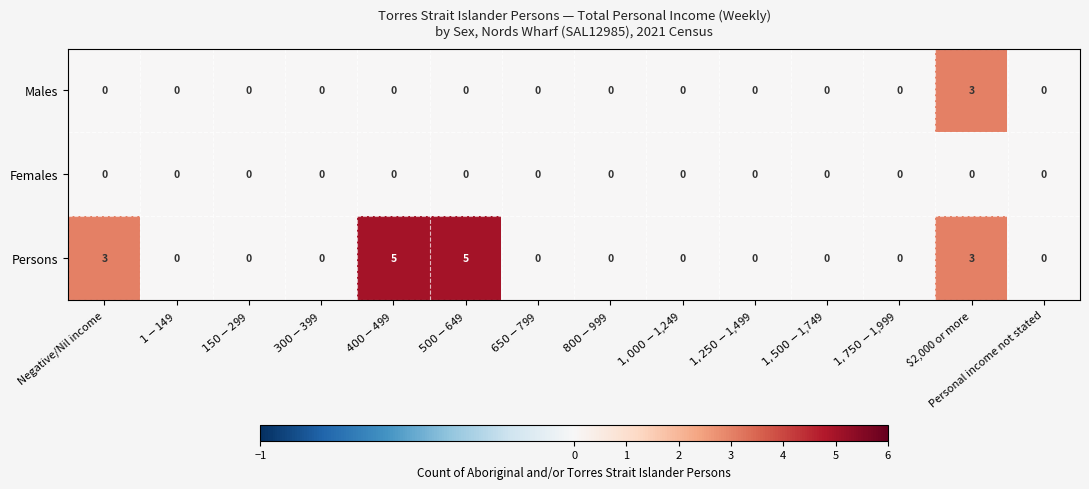

List the series in order of their overall mean, highest first.

Persons, Males, Females